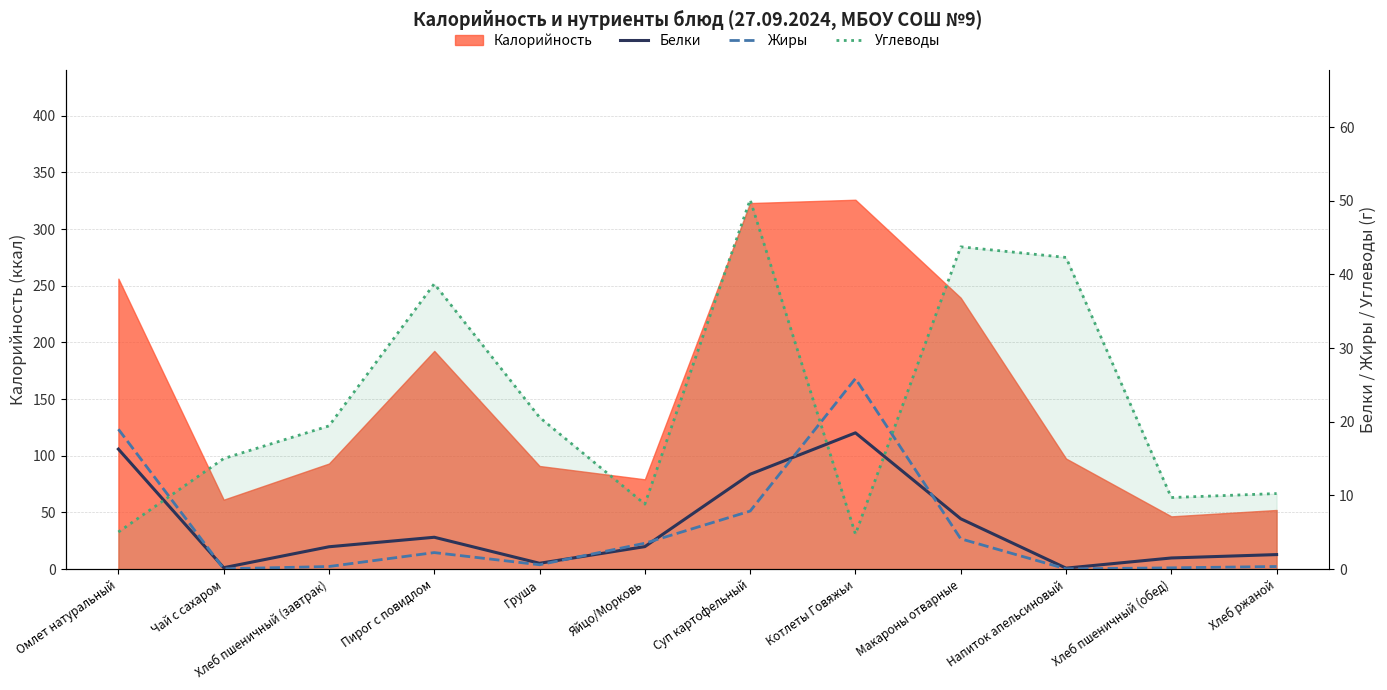

In Углеводы, how many points are higher than both neighbors (excluding endpoints)?

3